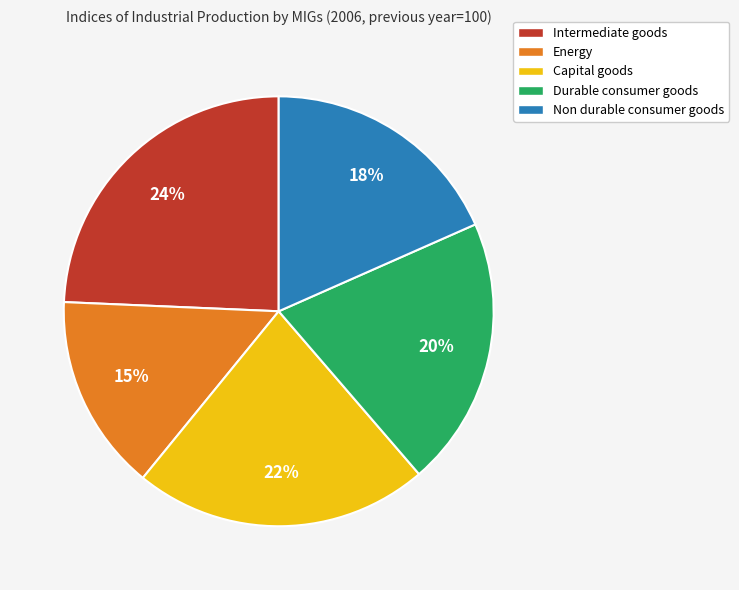

Approximately how many times larger is the value at Energy compared to Intermediate goods?

0.6